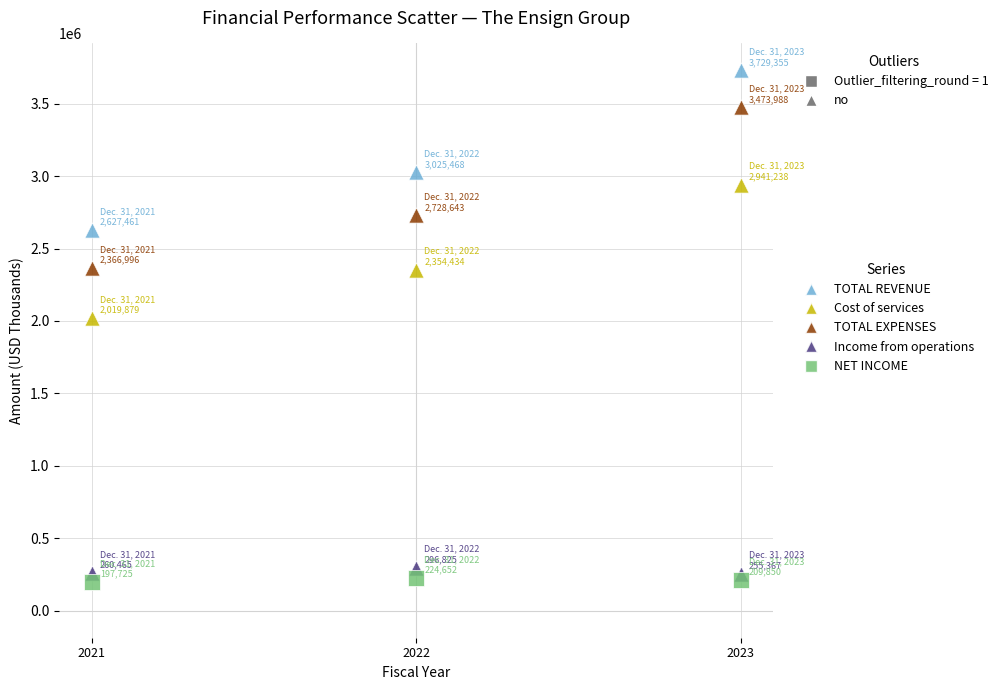

Which series reaches the maximum Y coordinate?

TOTAL REVENUE